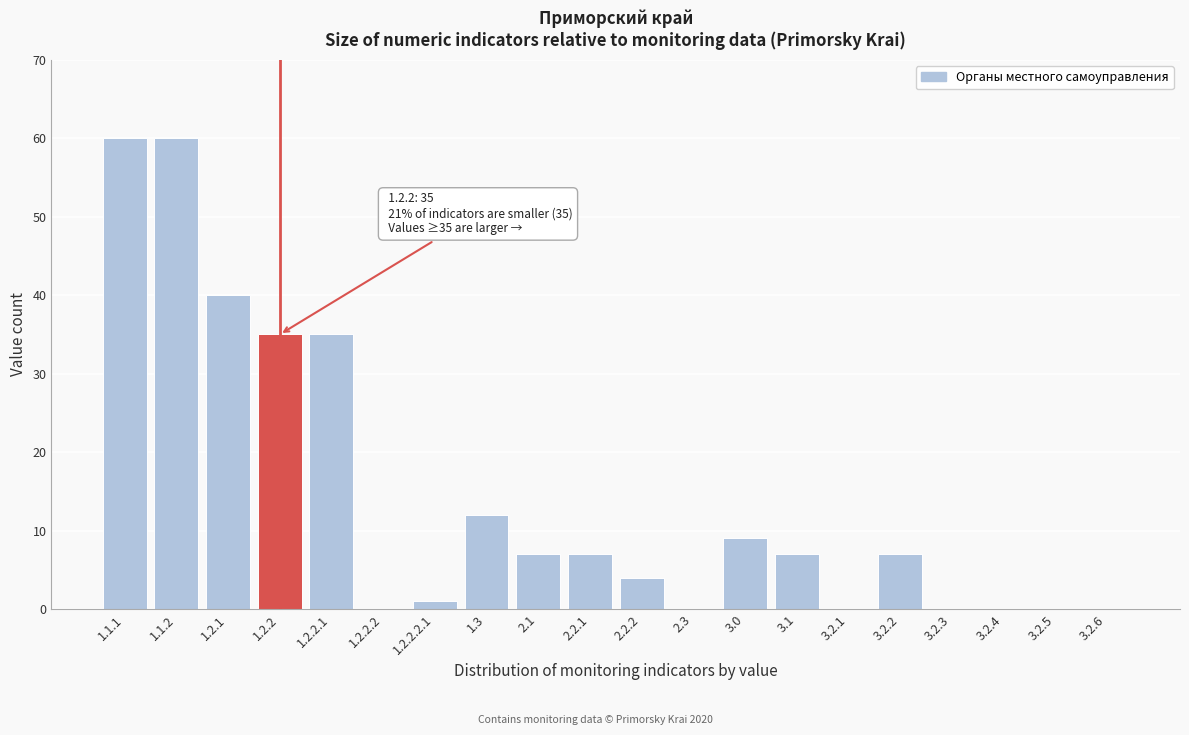

Reading left to right, extract all data points from this chart.

1.1.1=60	1.1.2=60	1.2.1=40	1.2.2=35	1.2.2.1=35	1.2.2.2=0	1.2.2.2.1=1	1.3=12	2.1=7	2.2.1=7	2.2.2=4	2.3=0	3.0=9	3.1=7	3.2.1=0	3.2.2=7	3.2.3=0	3.2.4=0	3.2.5=0	3.2.6=0